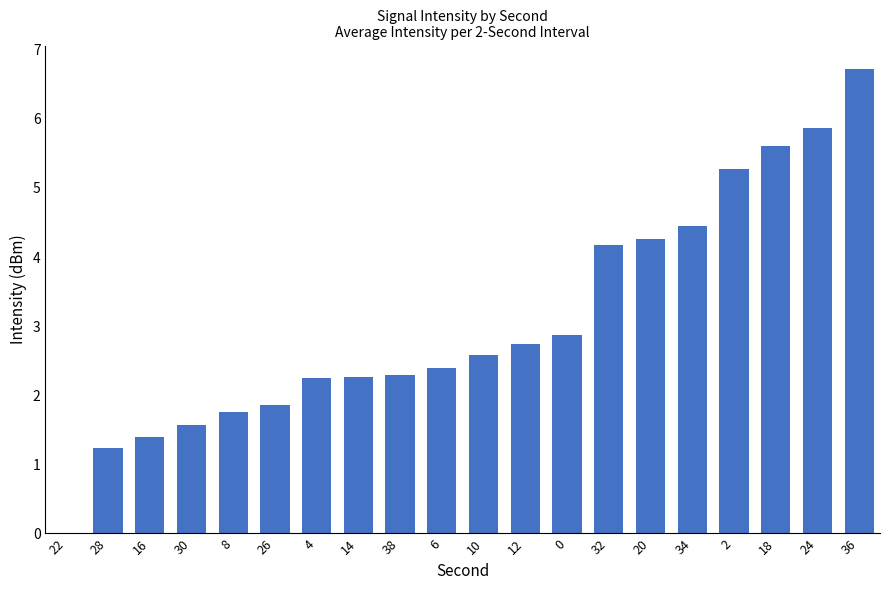

Are the bars horizontal?

No